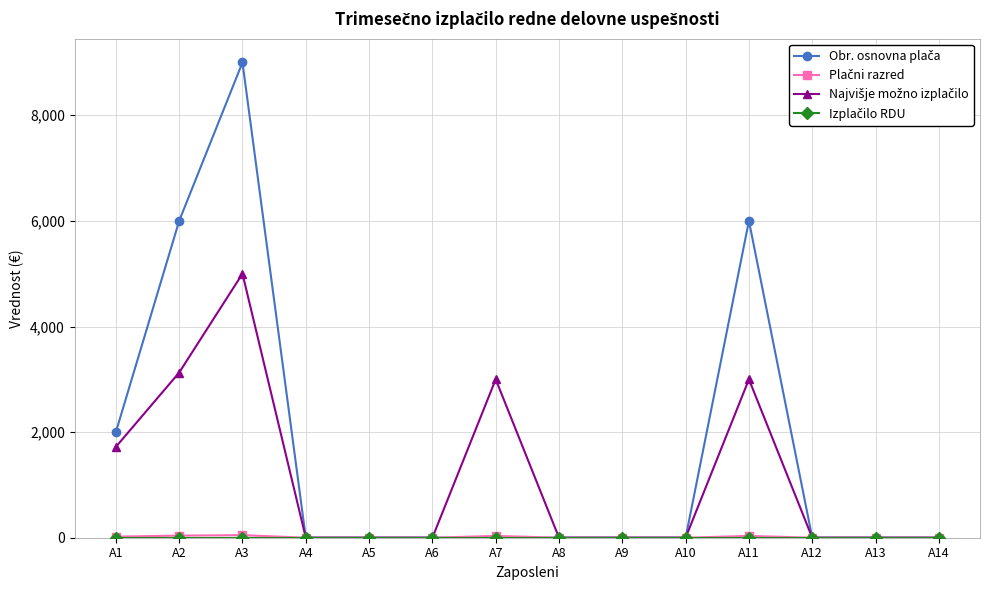

At which category is the sum across all series the highest?

A3